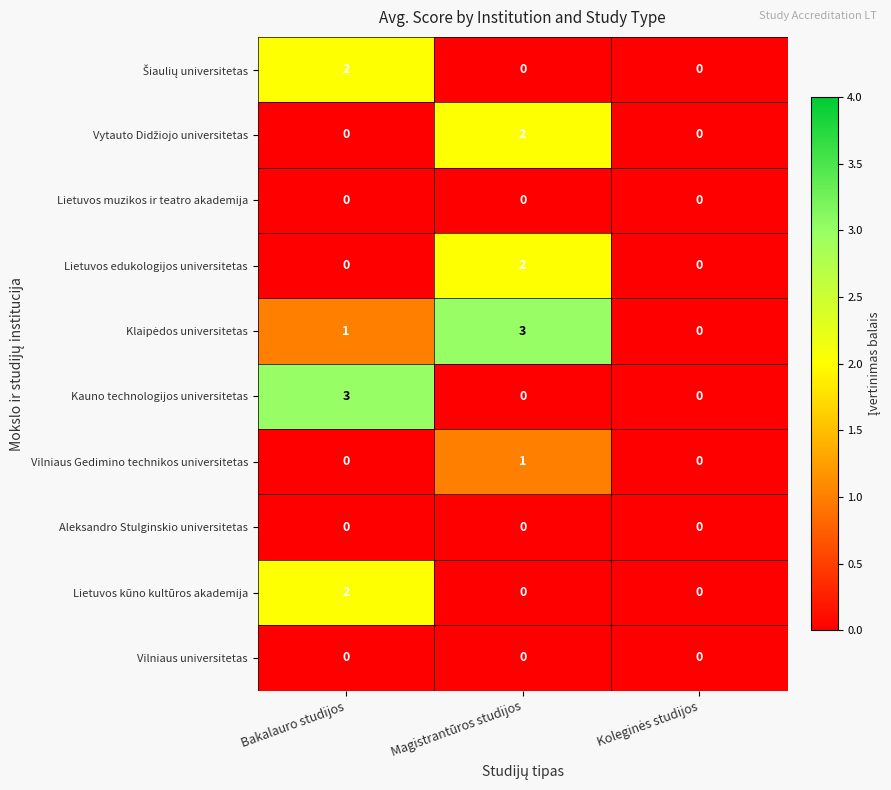

The Kauno technologijos universitetas series shows -1 at Magistrantūros studijos. True or false?

False